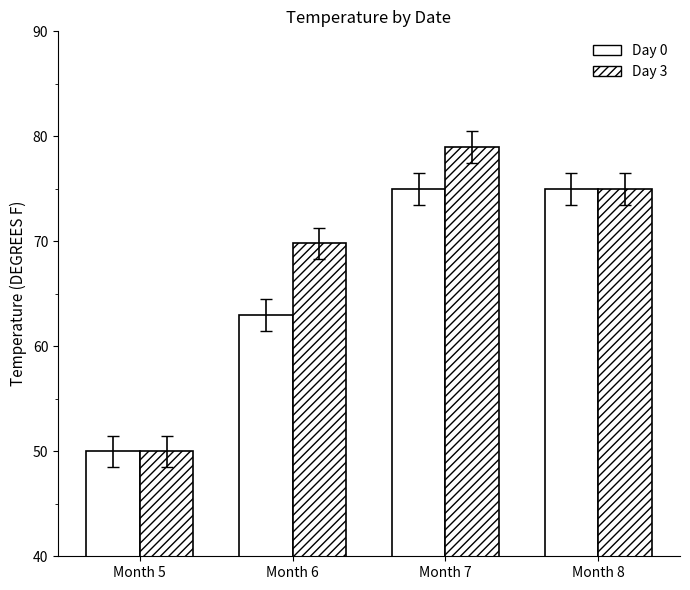

Which series has the largest range (max minus min)?

Day 3